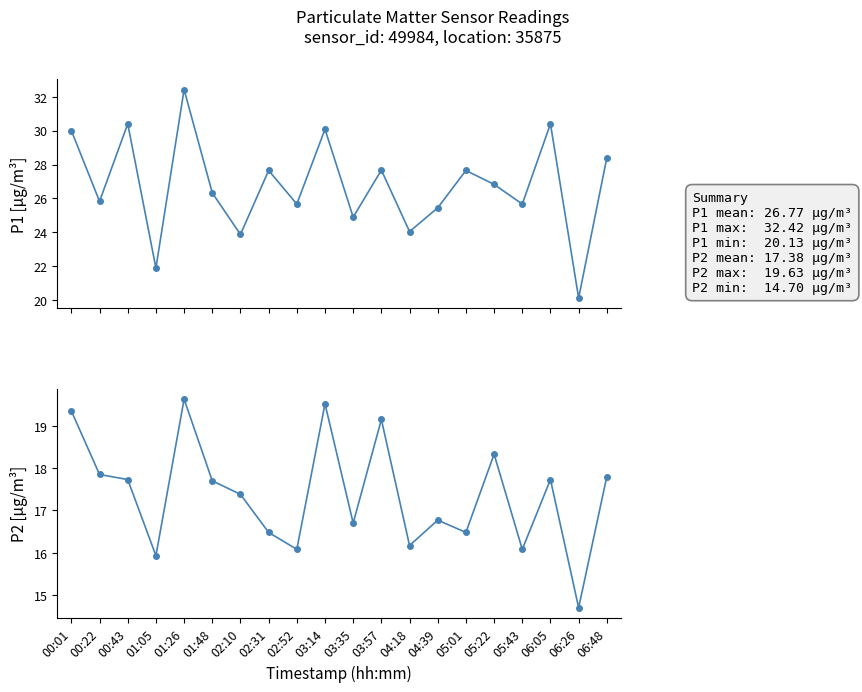

Rank the series by their average value, from highest to lowest.

P1, P2